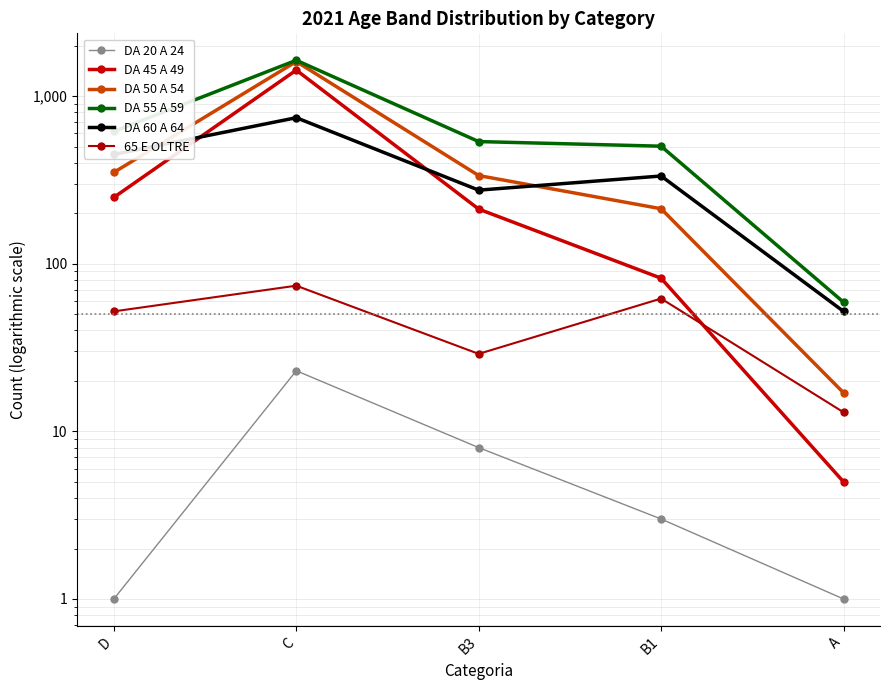

Is it true that DA 60 A 64 equals 744 at C?

True